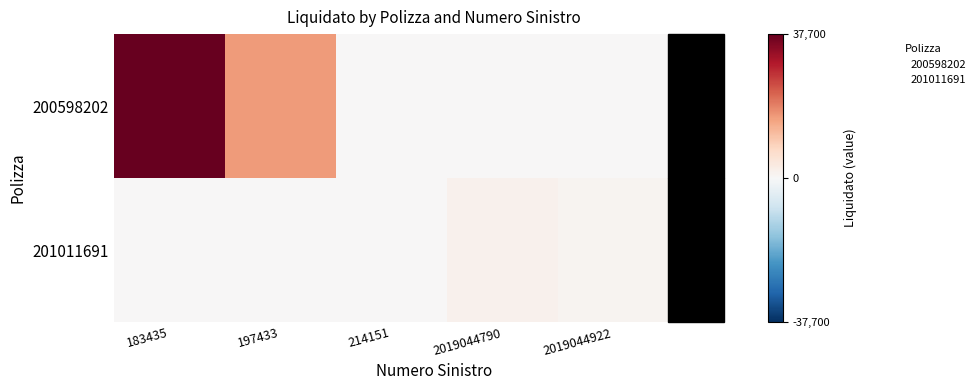

What is the difference between the highest and lowest values at 2019044922?

995